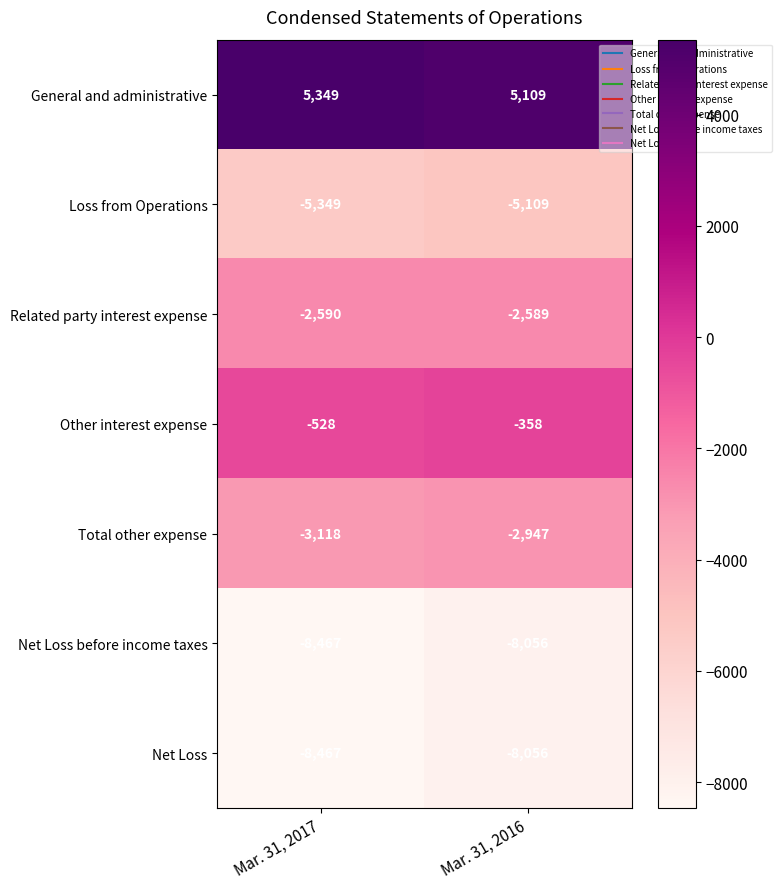

What is the spread (max minus min) of values at Mar. 31, 2017?

13816